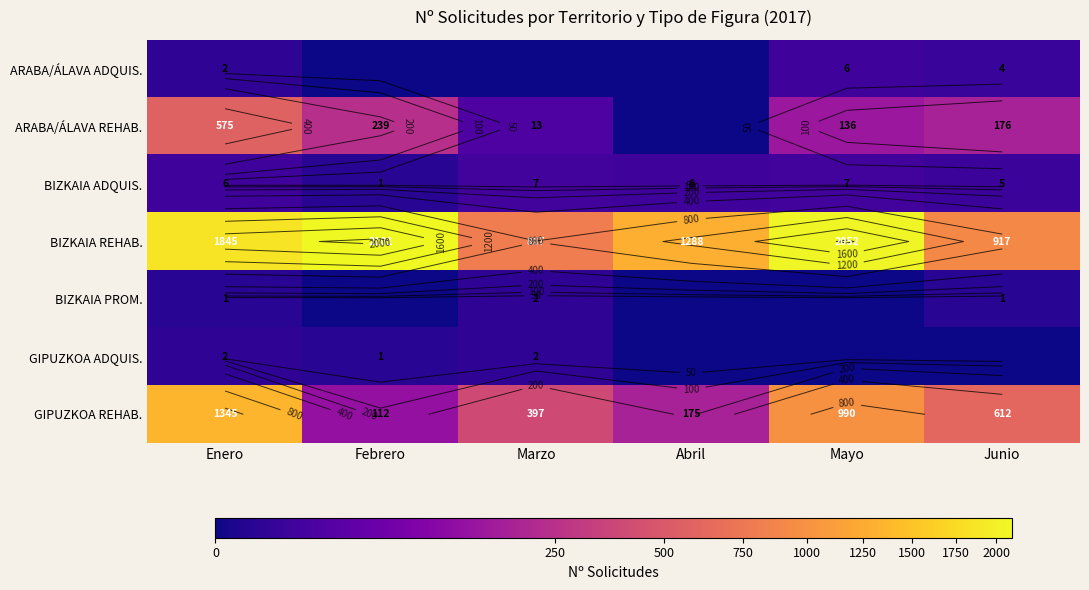

At Abril, list the series in order from largest to smallest.

BIZKAIA REHAB., GIPUZKOA REHAB., BIZKAIA ADQUIS., ARABA/ÁLAVA ADQUIS., ARABA/ÁLAVA REHAB., BIZKAIA PROM., GIPUZKOA ADQUIS.